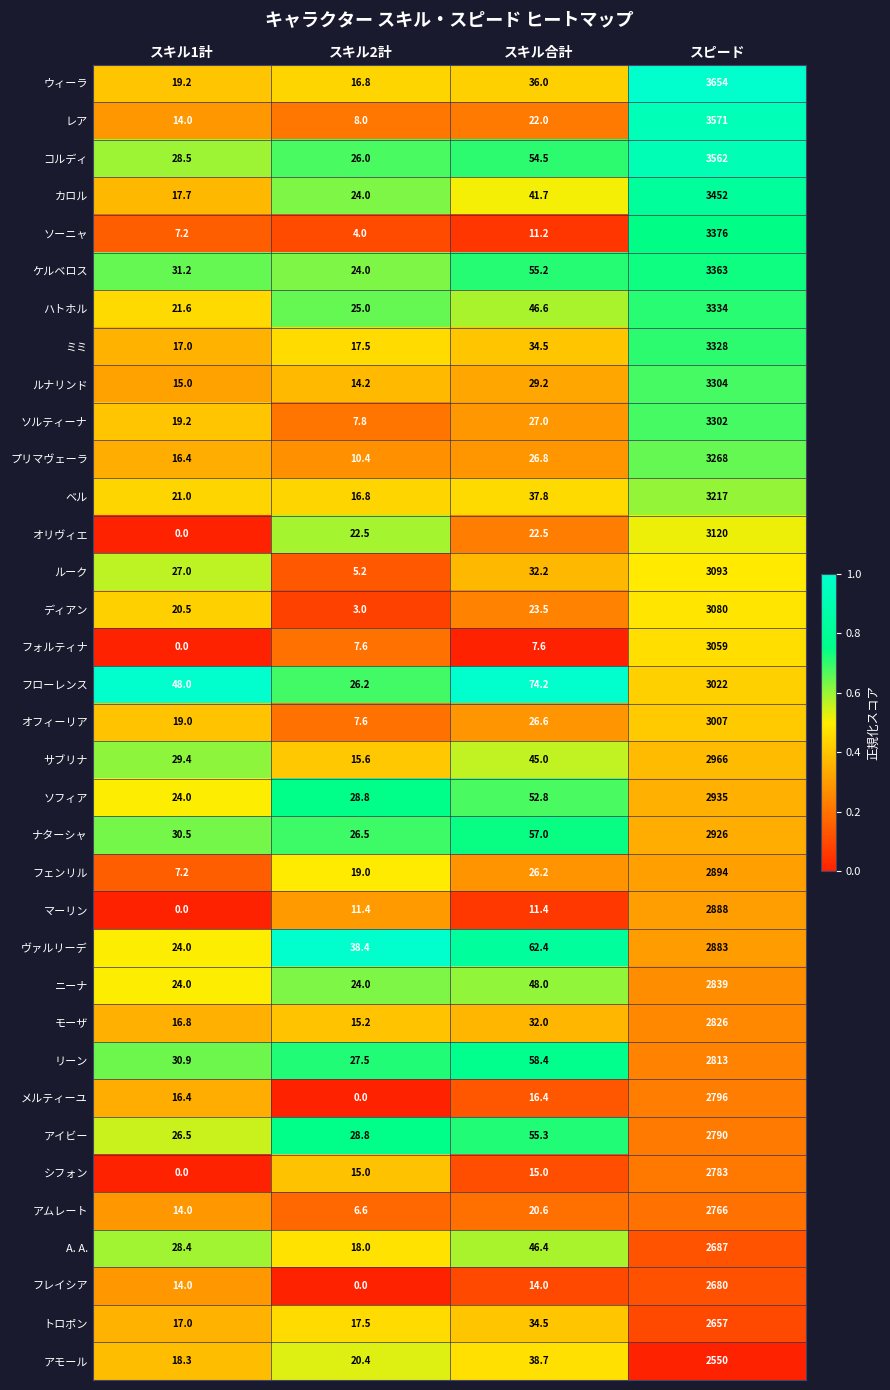

Between スキル合計 and スピード, which series saw the biggest shift?

ウィーラ